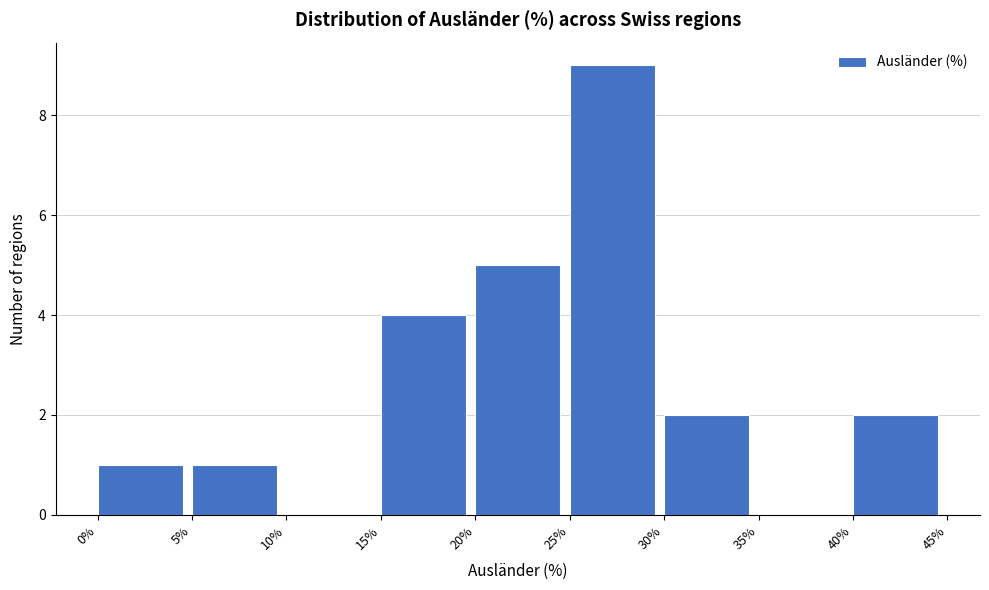

Reading left to right, transcribe this chart: for each bar, give the range it covers on the x-axis and its height. The values are not printed on the chart, so give them approximately, as read against the axis.

0% to 5%: 1
5% to 10%: 1
10% to 15%: 0
15% to 20%: 4
20% to 25%: 5
25% to 30%: 9
30% to 35%: 2
35% to 40%: 0
40% to 45%: 2